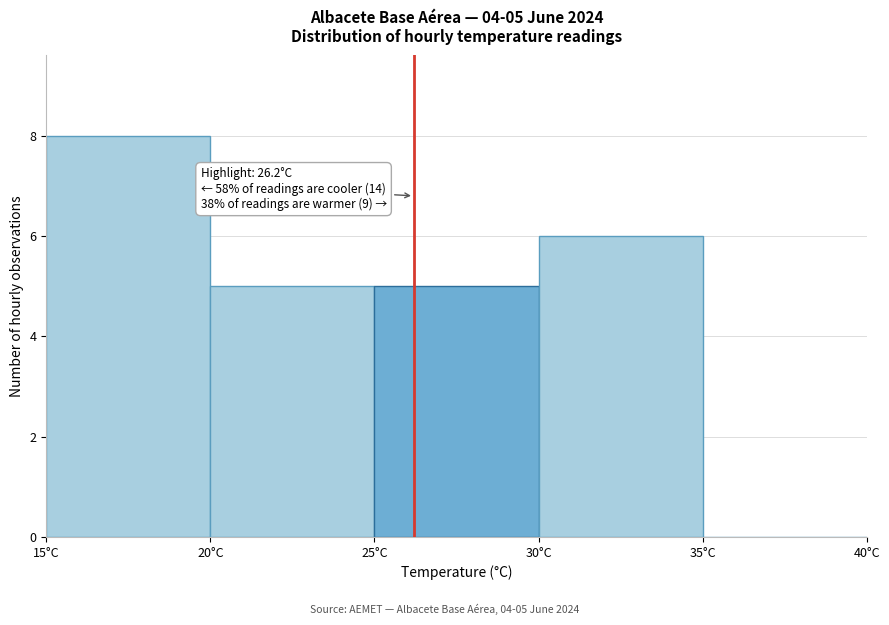

Over which range of the x-axis is the bar tallest?

15 to 20